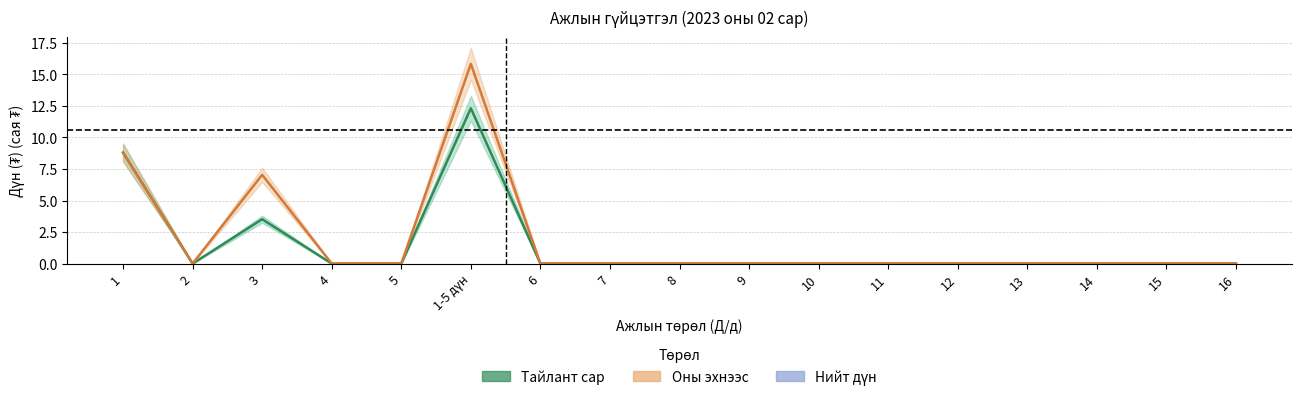

At which category does Тайлант сар reach its first local valley?

2